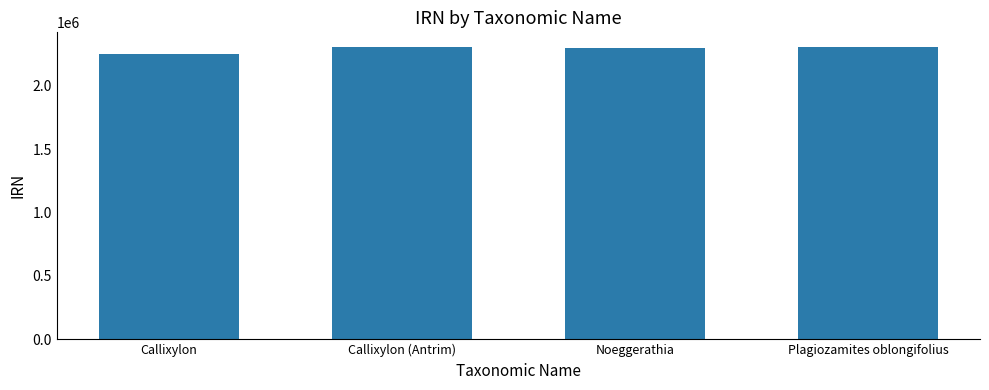

True or false: the data shows 2251898 at Callixylon.

True